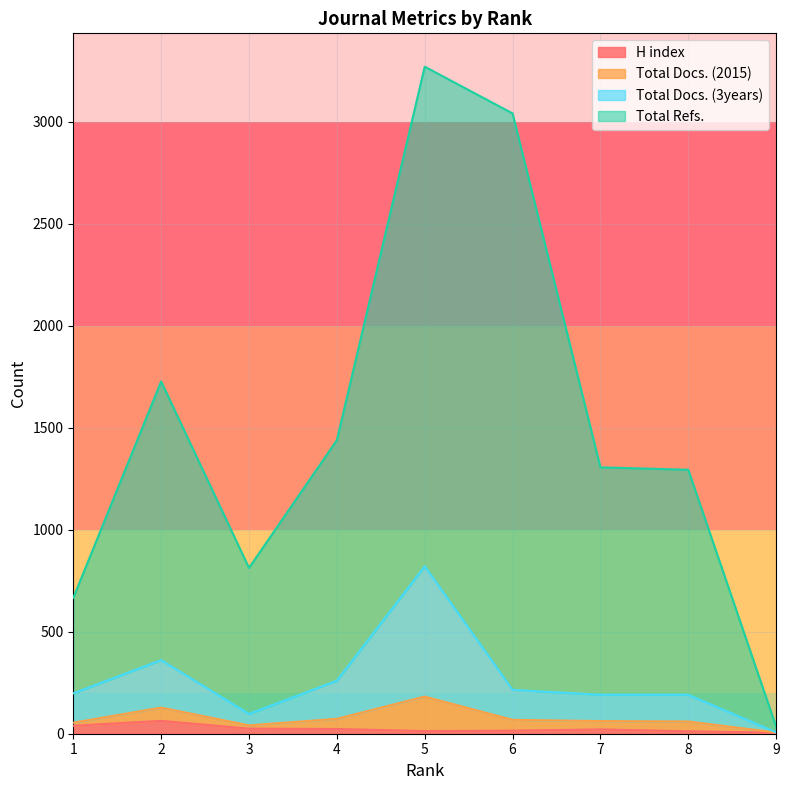

What are all the series names shown in the legend?

H index, Total Docs. (2015), Total Docs. (3years), Total Refs.